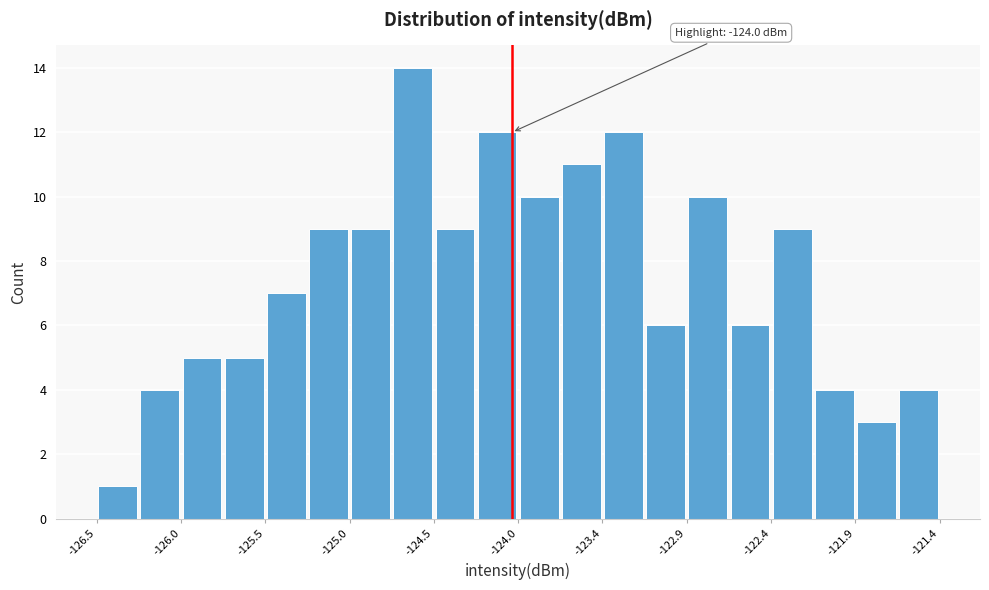

Around what value on the x-axis is the tallest bar? Give the approximate position of its centre, as read against the axis.

-124.6